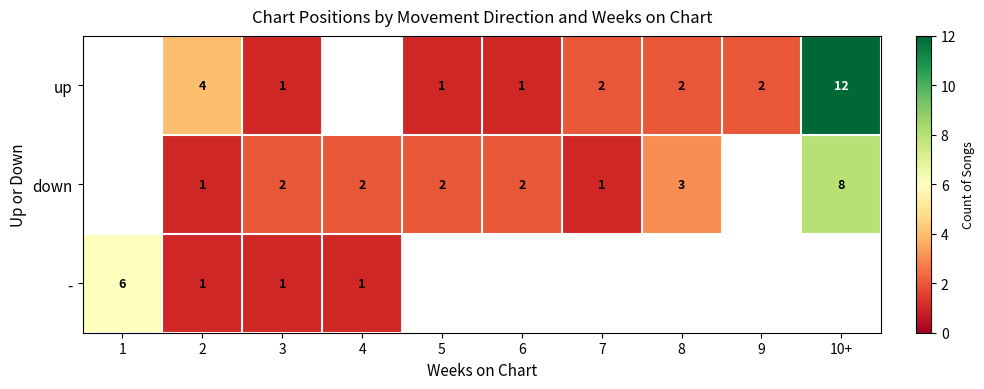

Is it true that up equals 12 at 10+?

True